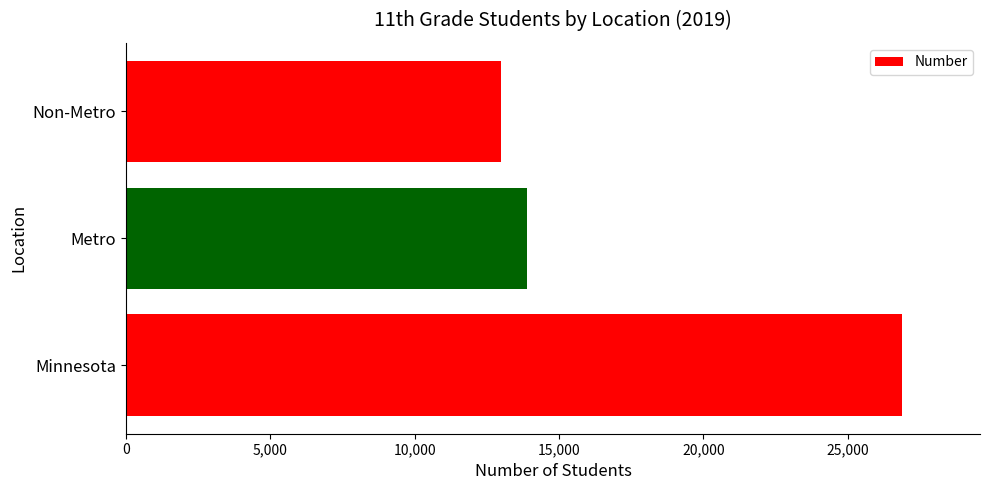

What is the greatest value displayed?

26894